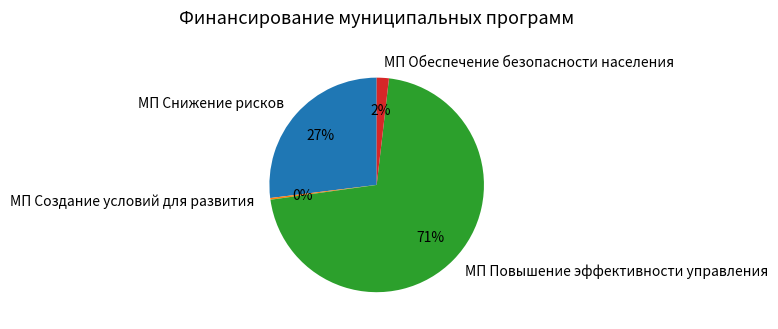

The МП Обеспечение безопасности населения slice represents 2% of the pie. True or false?

True